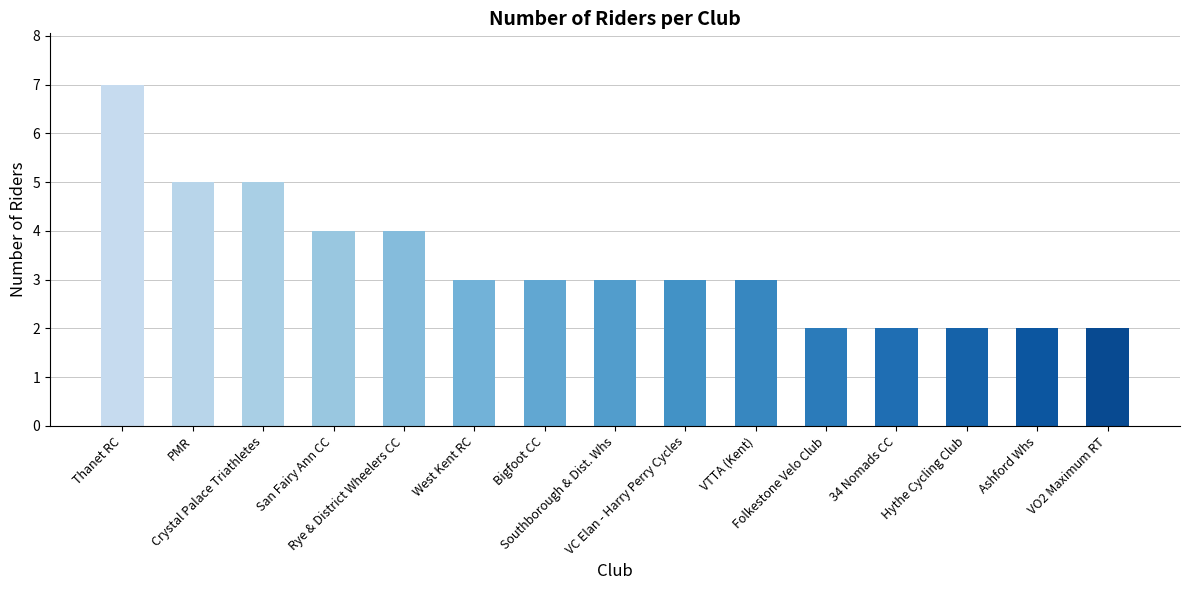

What is the maximum value shown in the chart?

7